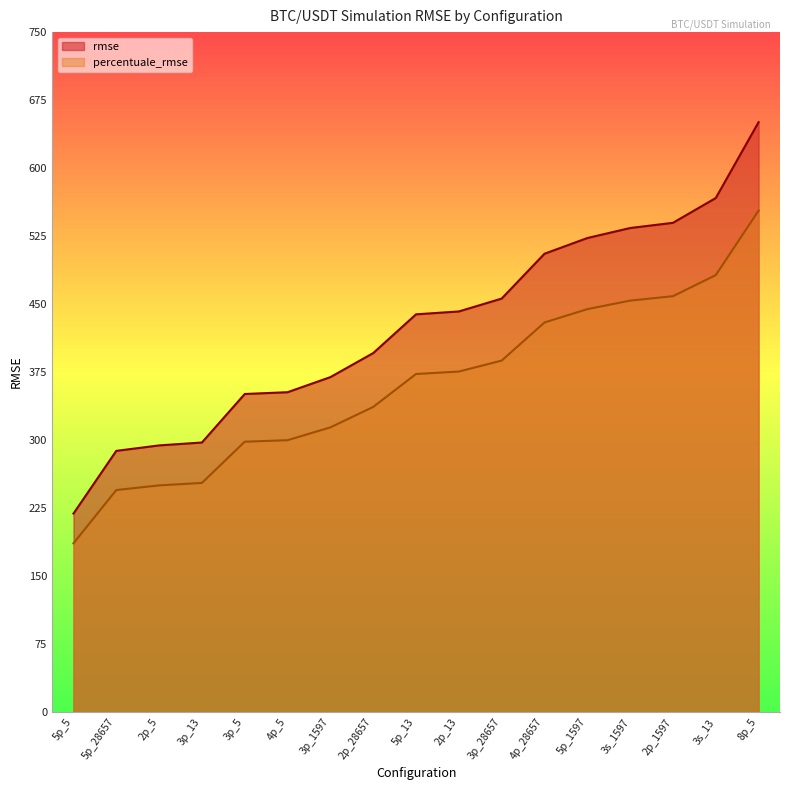

True or false: rmse has more than 2 interior local peaks.

False